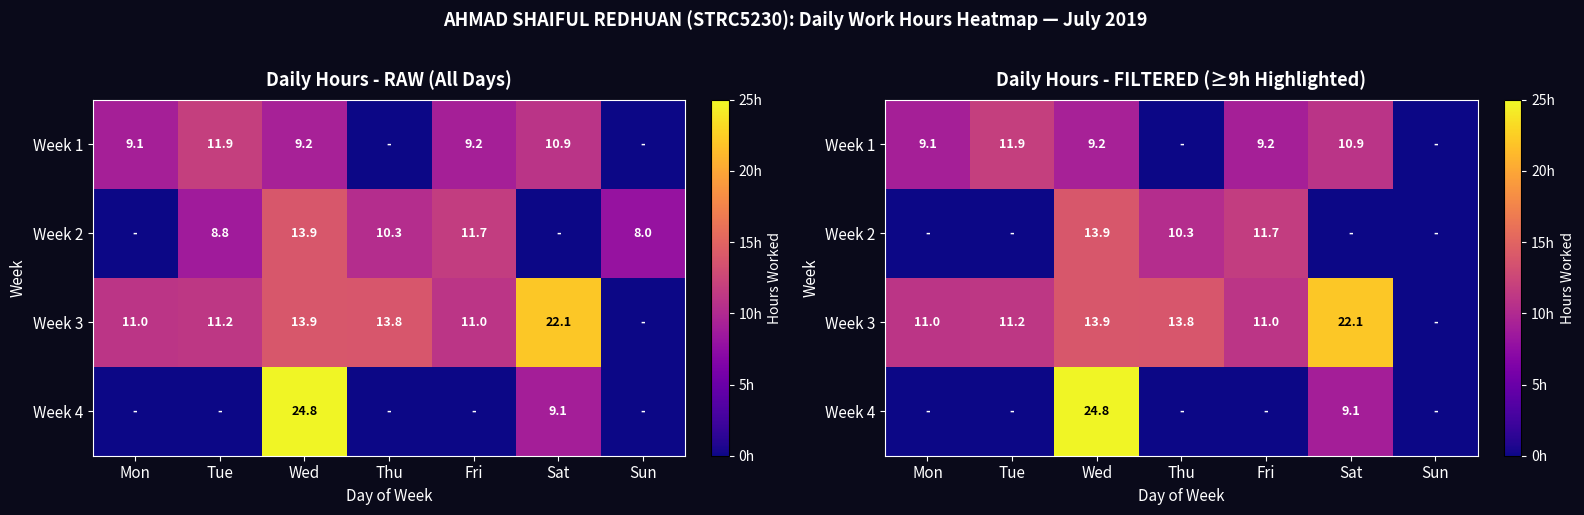

List the series in order of their peak value, lowest first.

Week 1, Week 2, Week 3, Week 4